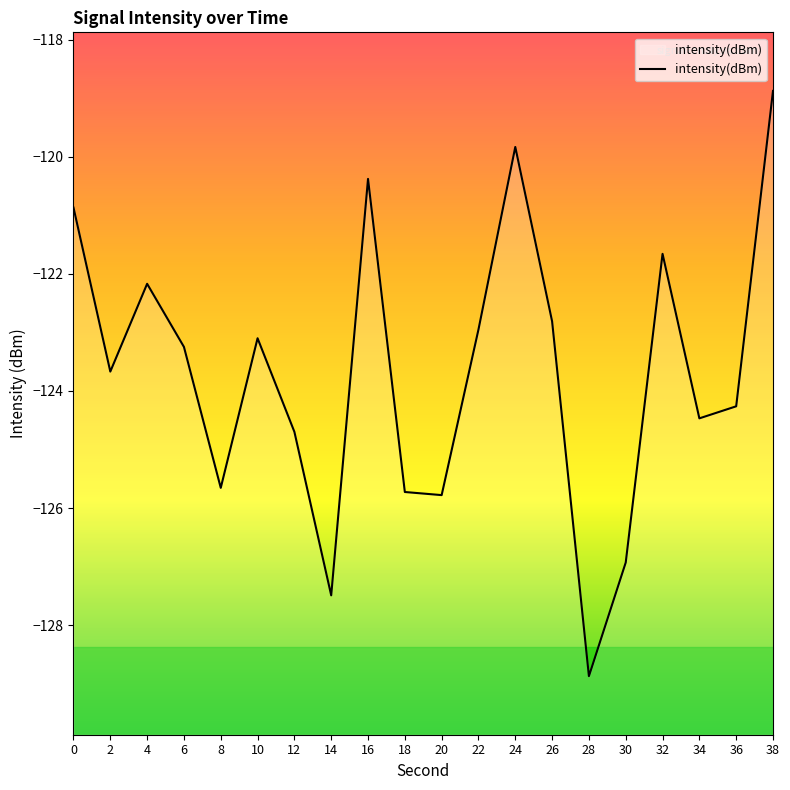

How many data points are less than -123?

12